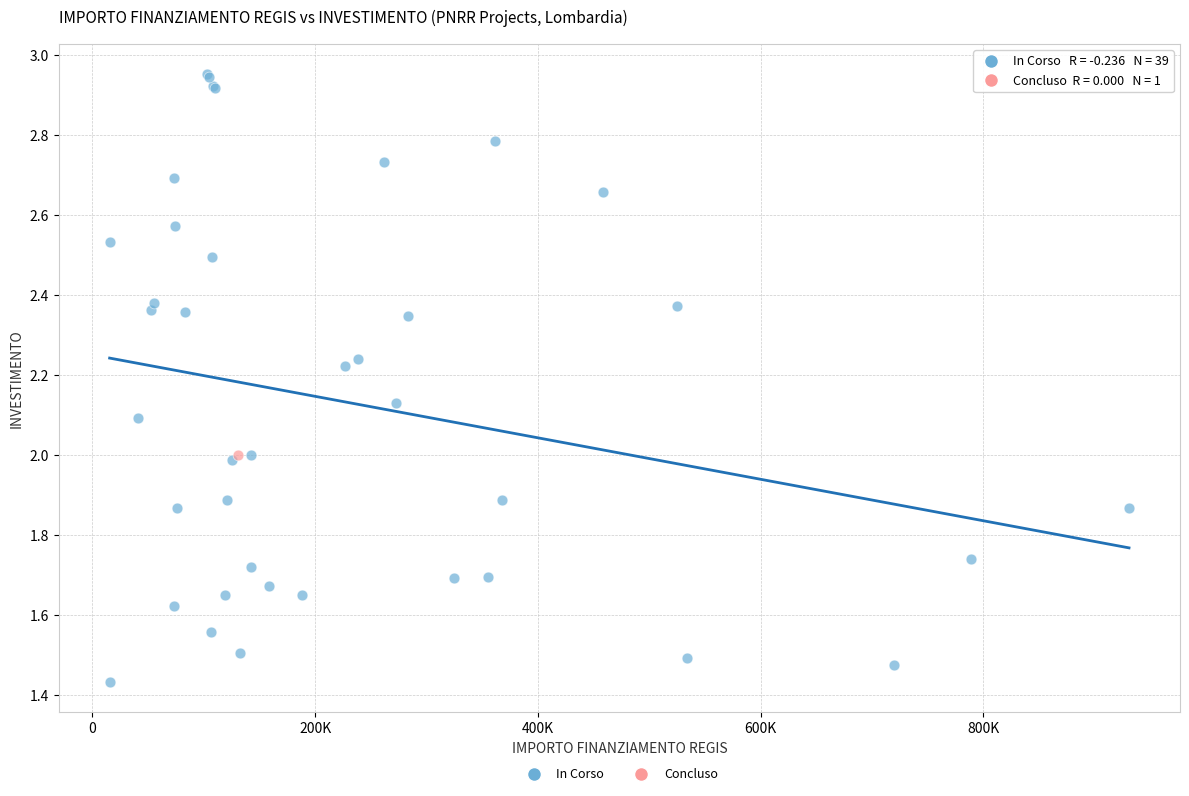

What are all the series names shown in the legend?

In Corso, Concluso